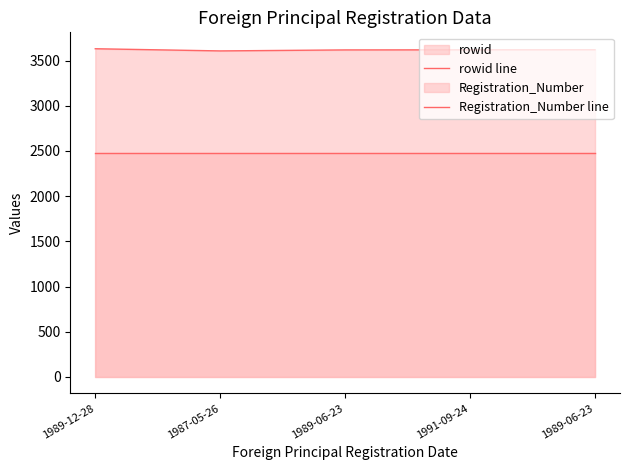

Which series has the largest range (max minus min)?

rowid line